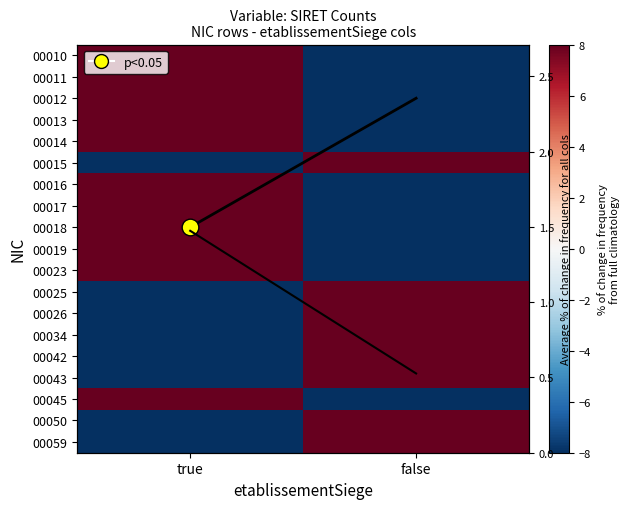

What is the difference between the 00025 values at false and true?

200.0